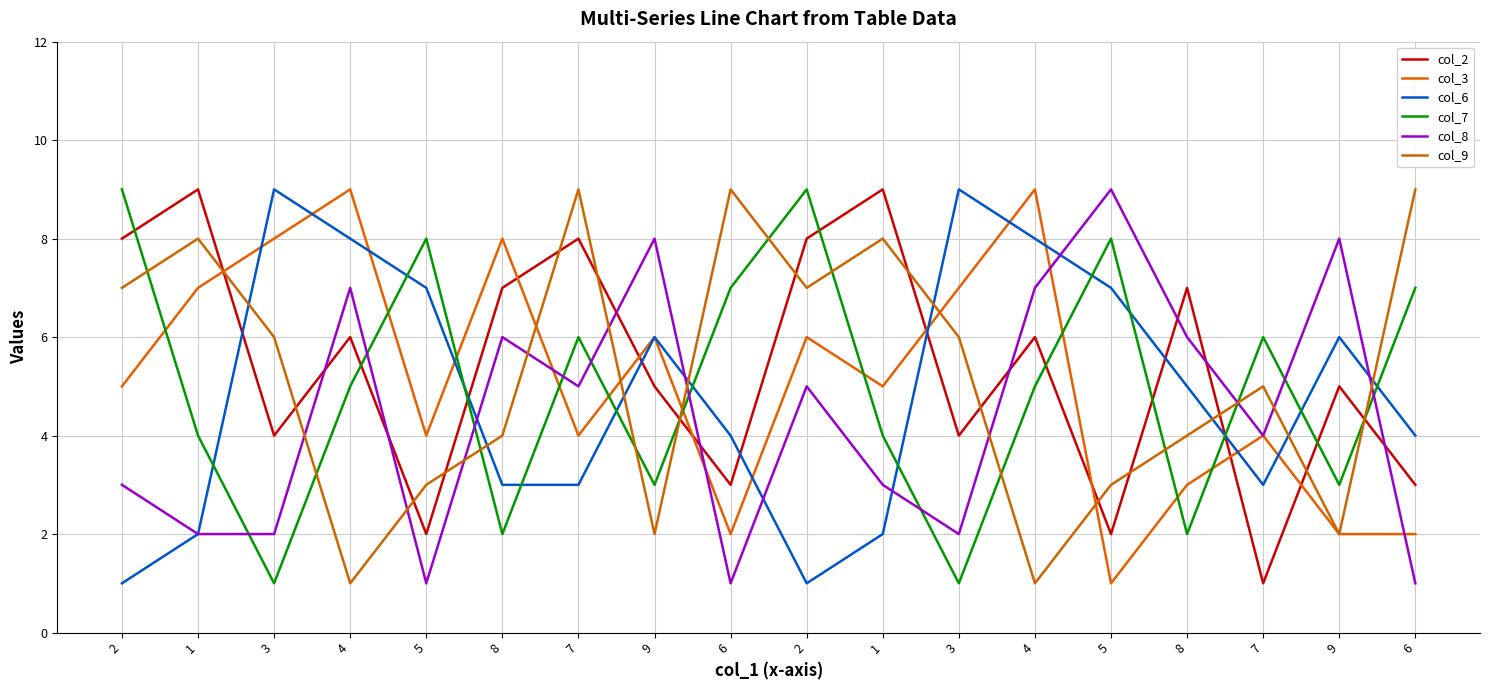

True or false: col_8 and col_2 intersect in this chart.

True